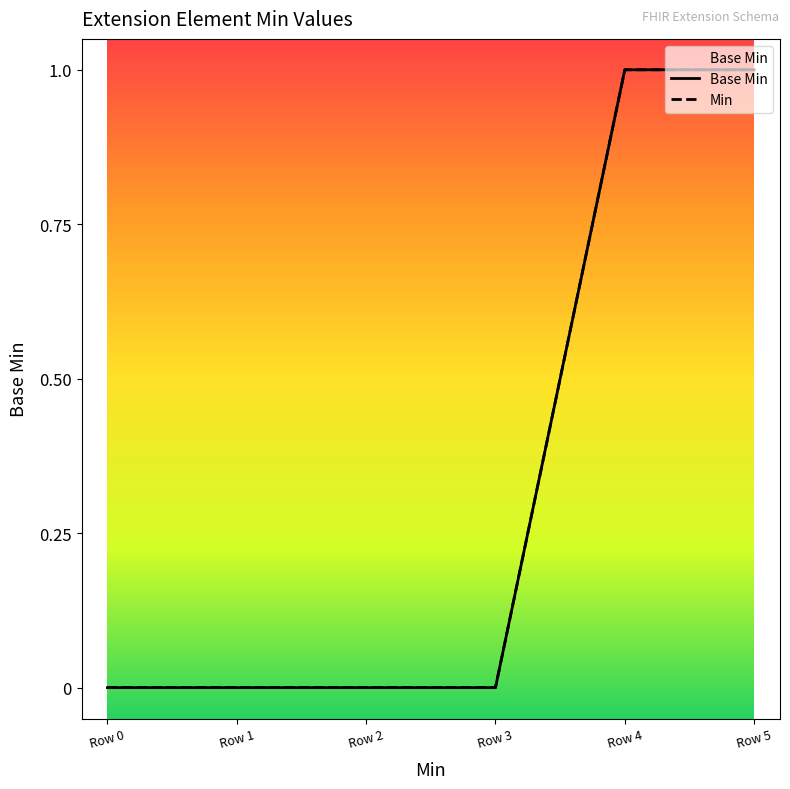

What is the change in value from Row 2 to Row 5?

+1